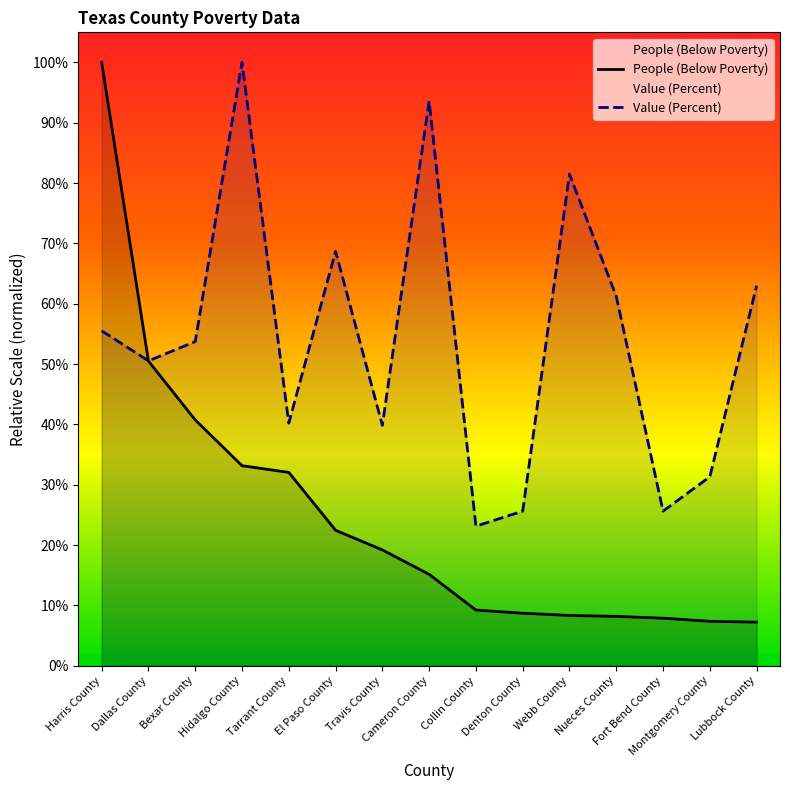

Does the chart have visible grid lines?

No